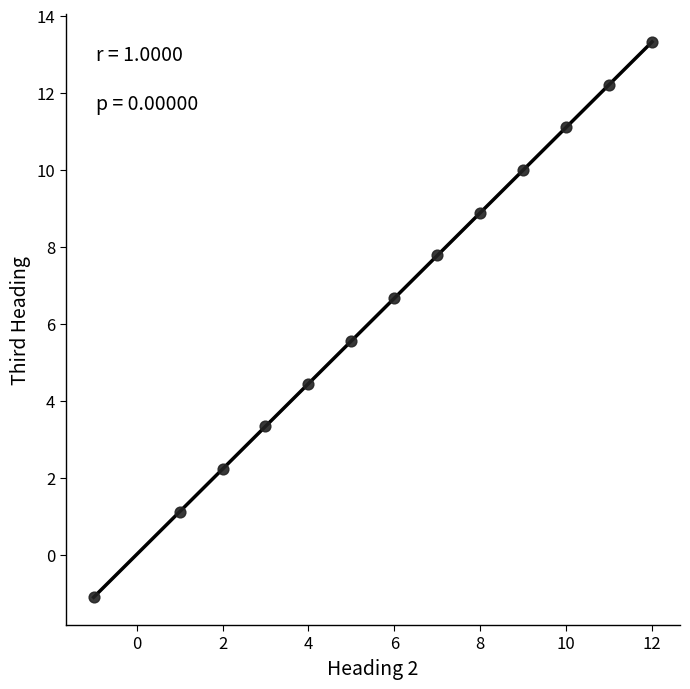

What is the range of Y values (max minus min)?

14.4